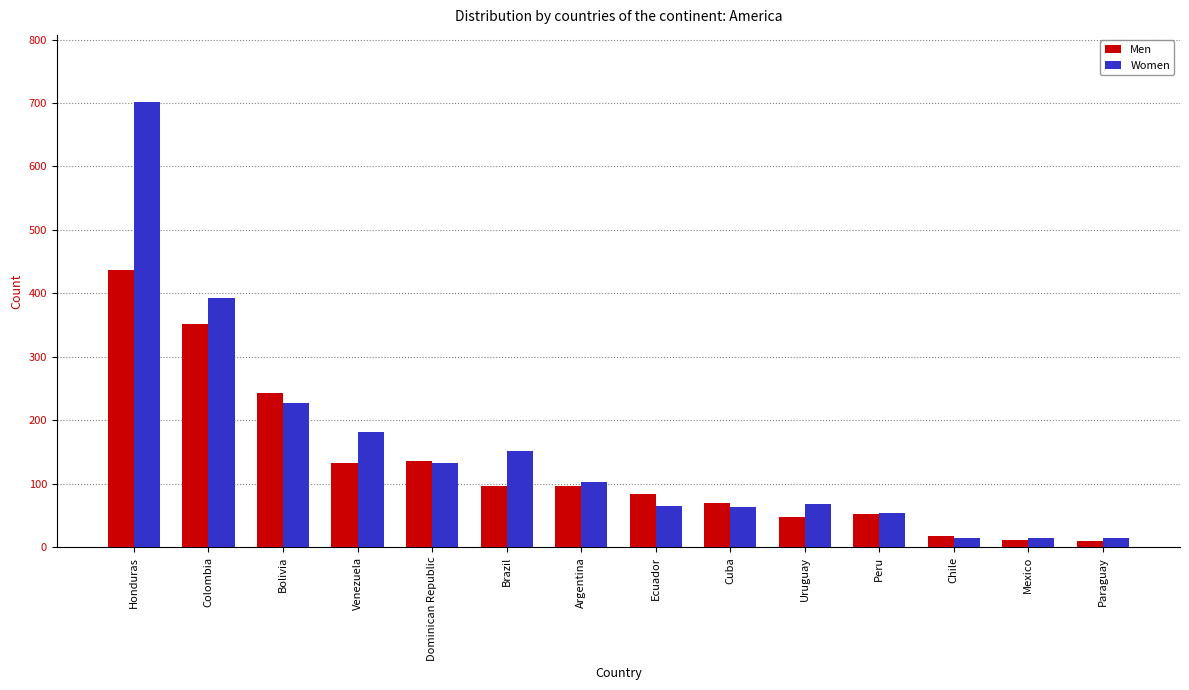

How many values in the Women series are below 102?

7